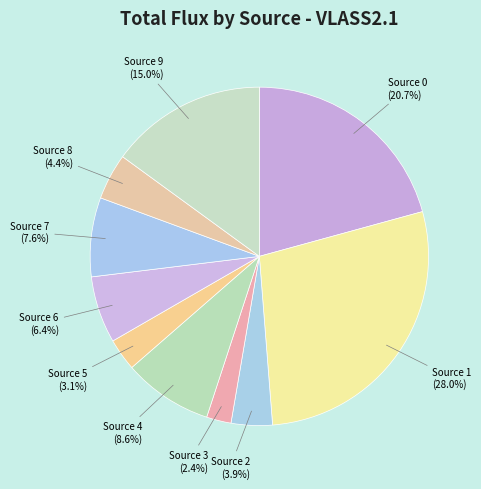

Does Source 4 account for over 50% of the chart?

No